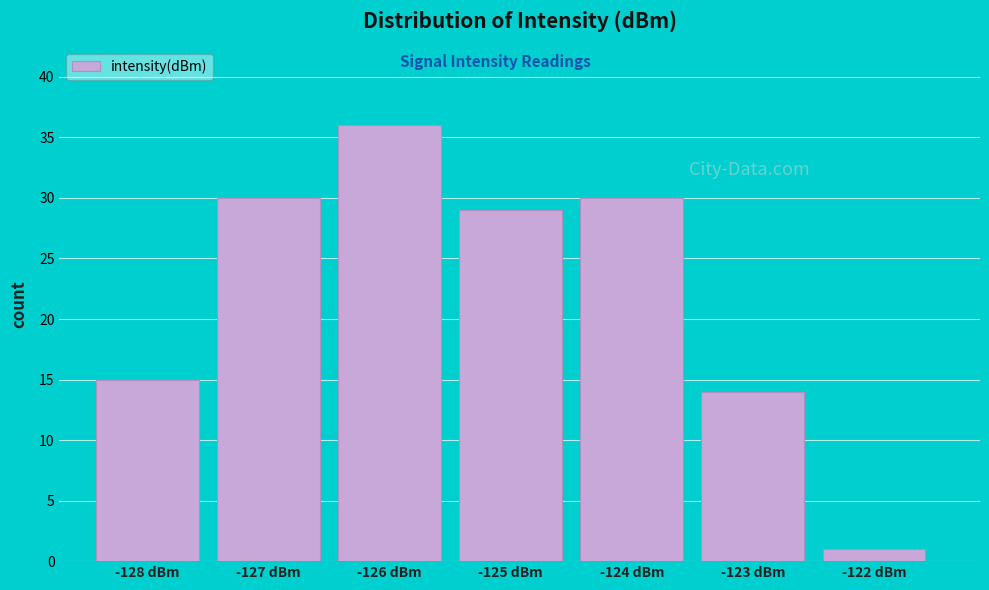

Reading left to right, what are all the values shown in this chart?

-128 dBm=15	-127 dBm=30	-126 dBm=36	-125 dBm=29	-124 dBm=30	-123 dBm=14	-122 dBm=1